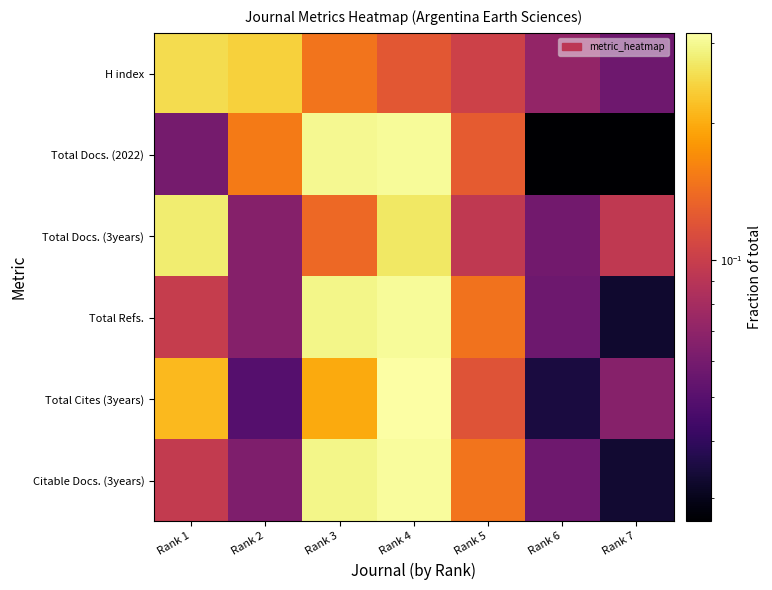

Between Rank 3 and Rank 6, which is larger?

Rank 3